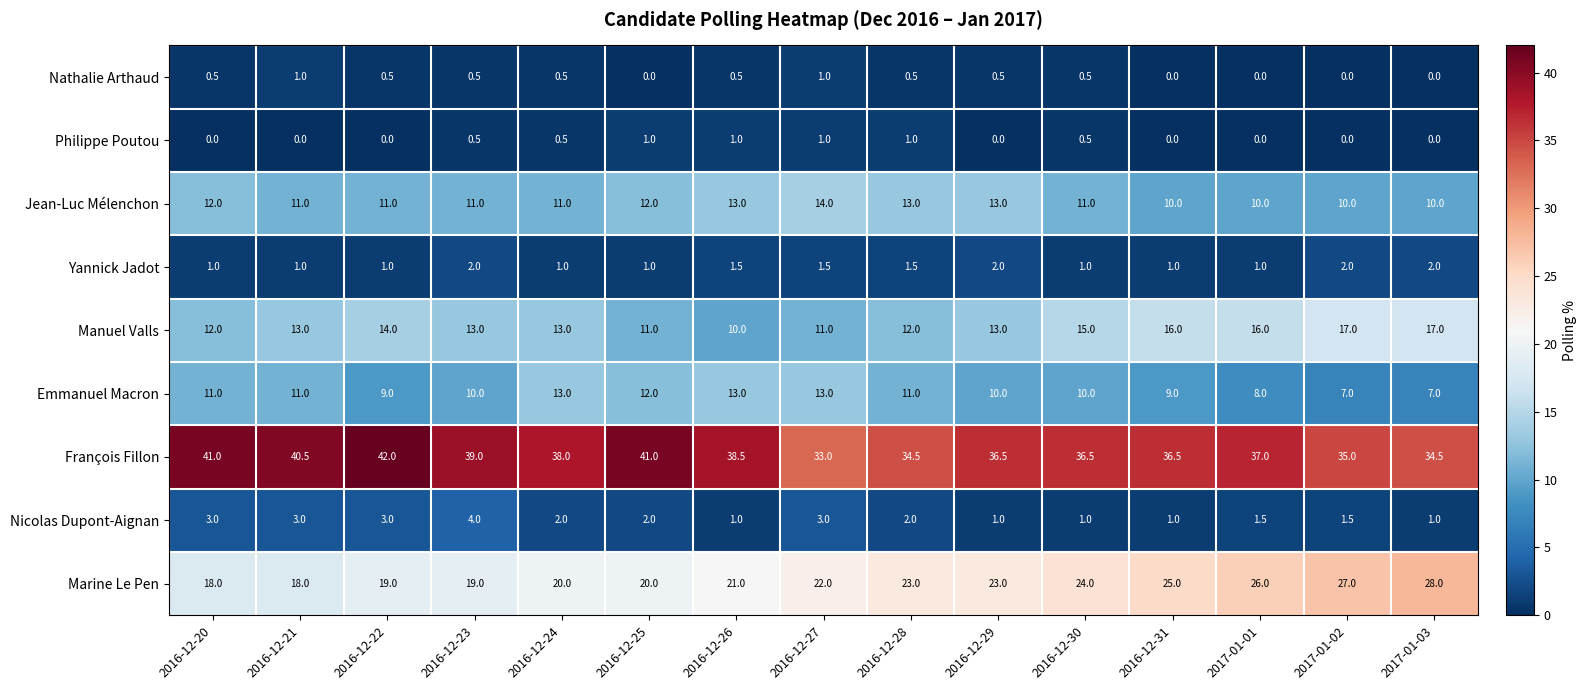

Is it true that Nathalie Arthaud equals 0.0 at 2016-12-25?

True